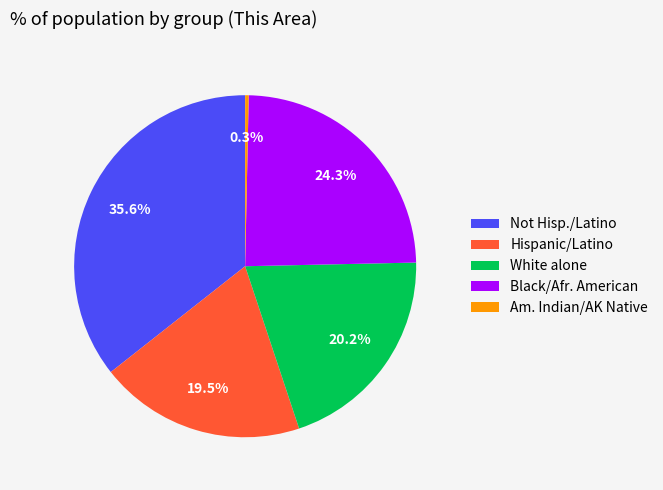

What is the ratio of the value at Black/Afr. American to the value at Not Hisp./Latino?

0.7